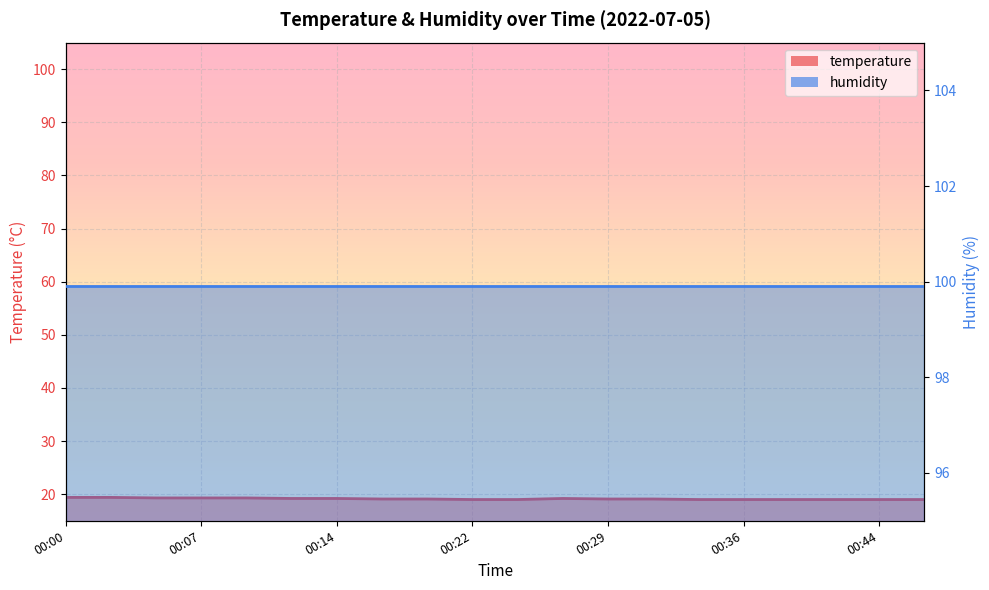

At which category does the data reach its first local peak?

00:27